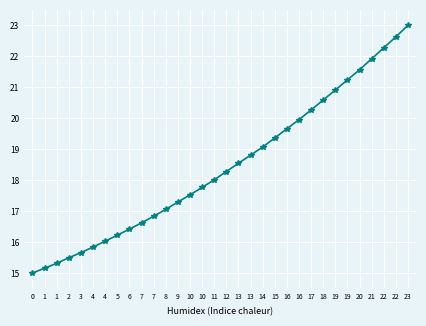

How many lines are shown in the chart?

1